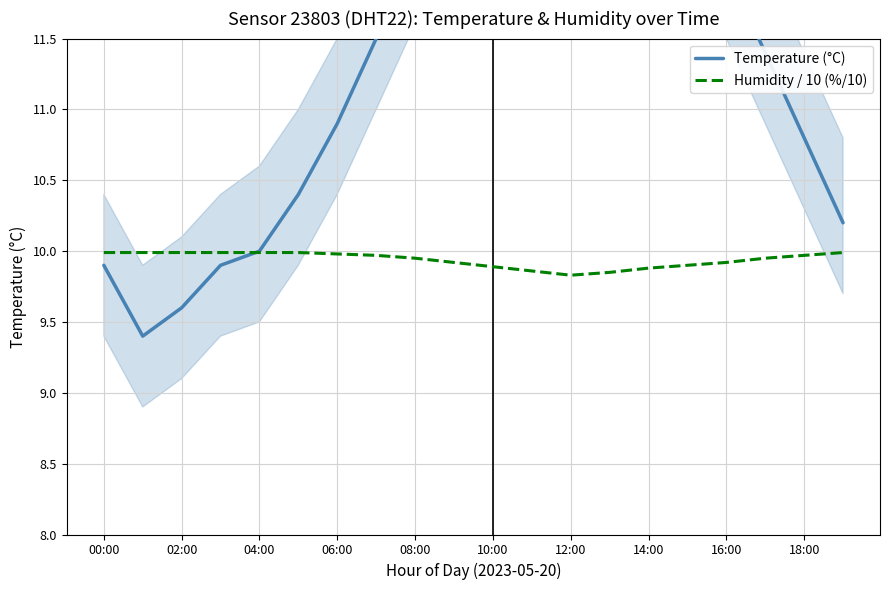

What is the highest value of the Humidity / 10 (%/10) series?

10.0